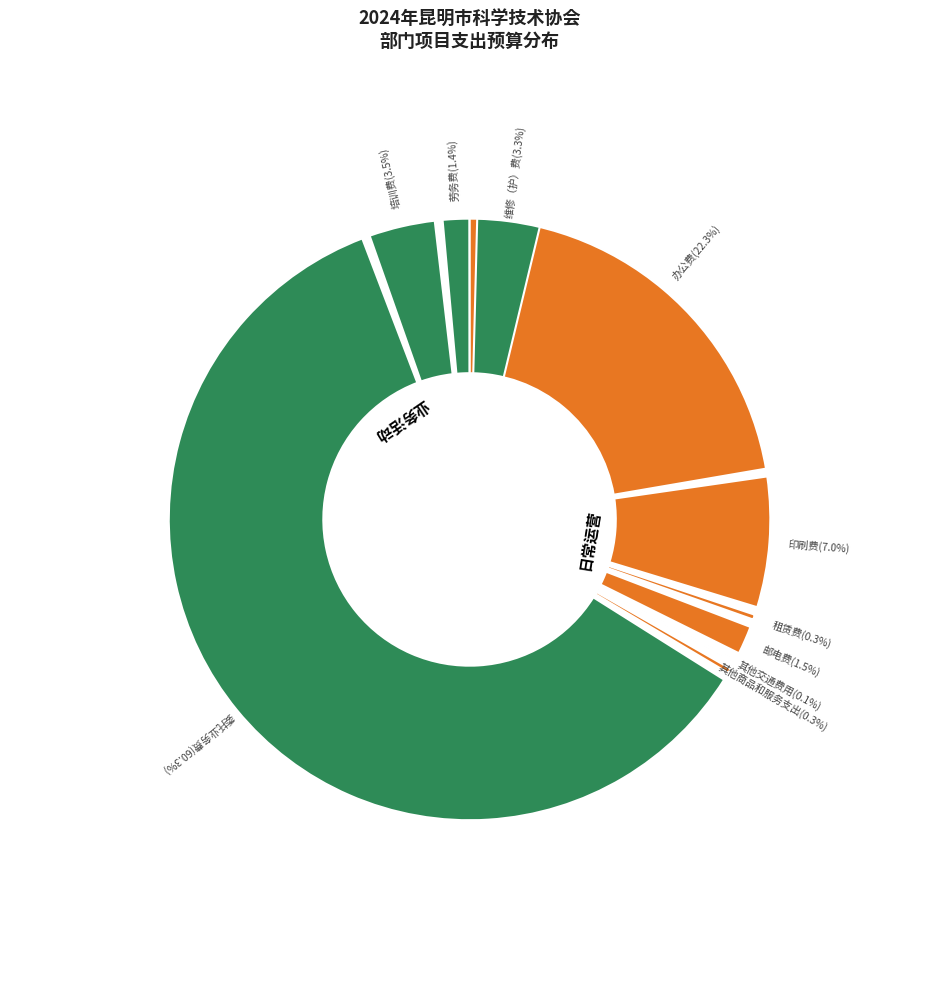

Is there a majority slice in this chart?

Yes